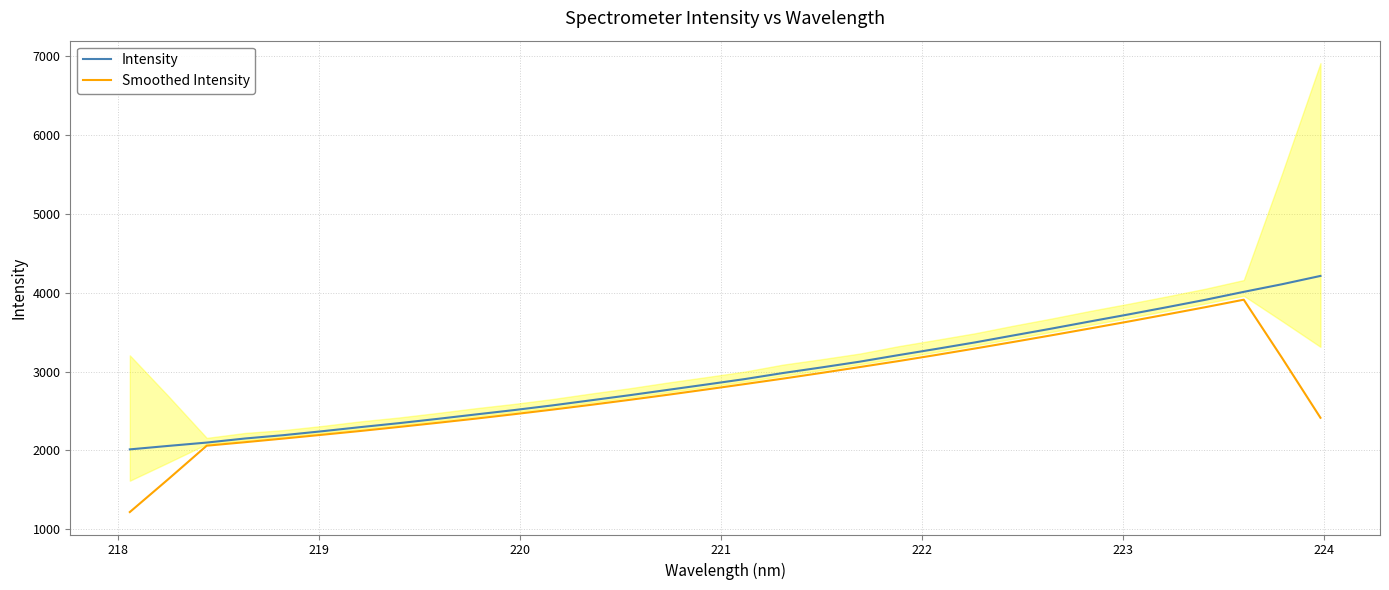

How many lines are shown in the chart?

2